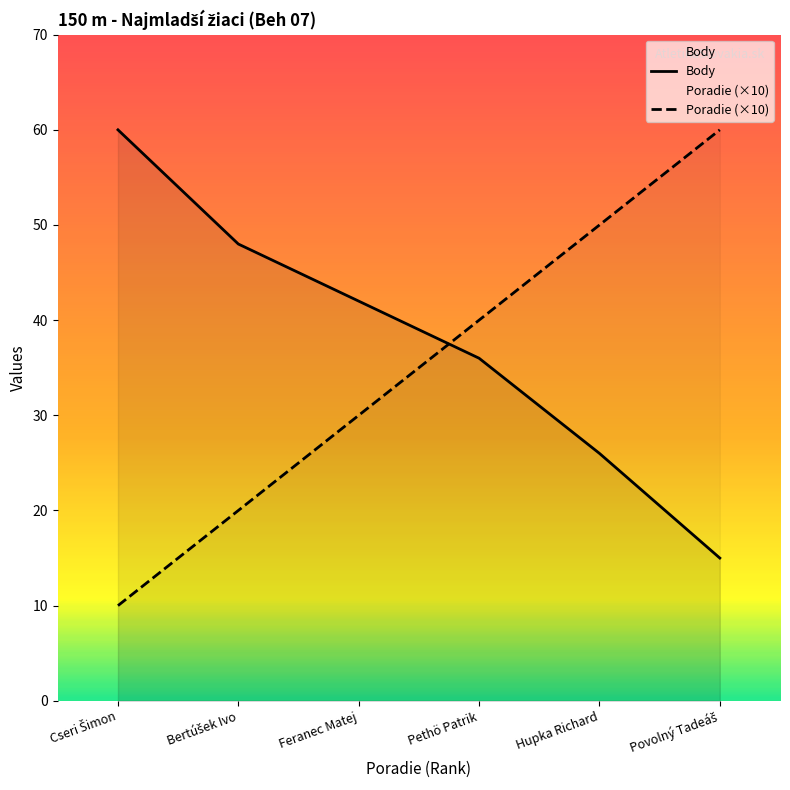

What is the label of the 5th point from the right?

Bertúšek Ivo